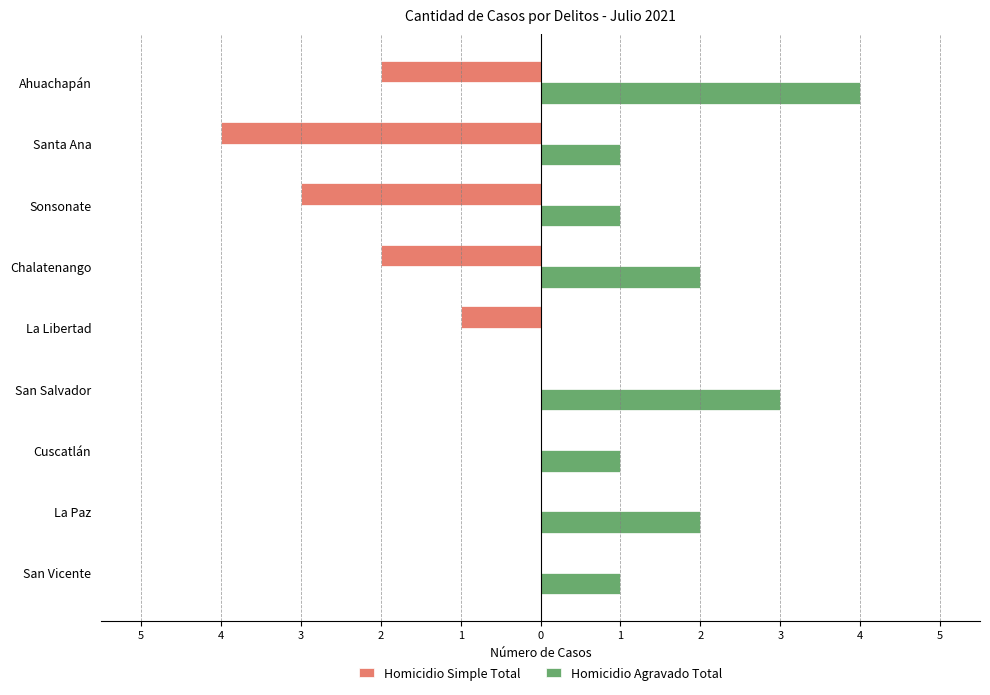

What are all the series names shown in the legend?

Homicidio Simple Total, Homicidio Agravado Total